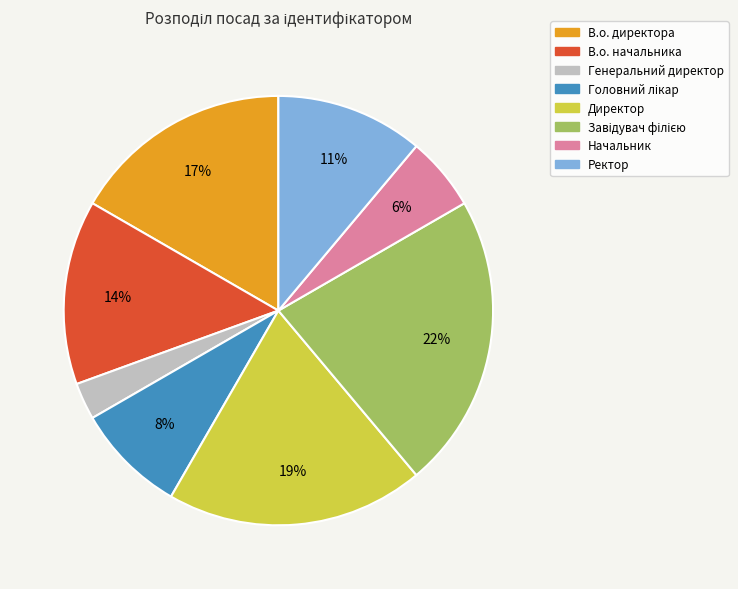

To the nearest percent, what is the combined percentage of Ректор and В.о. директора?

28%